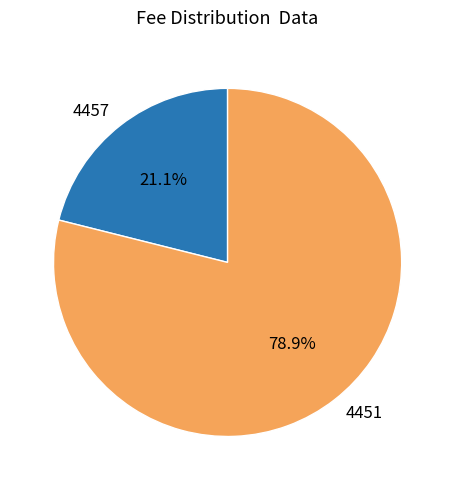

To the nearest percent, what percentage of the pie is 4457?

21%